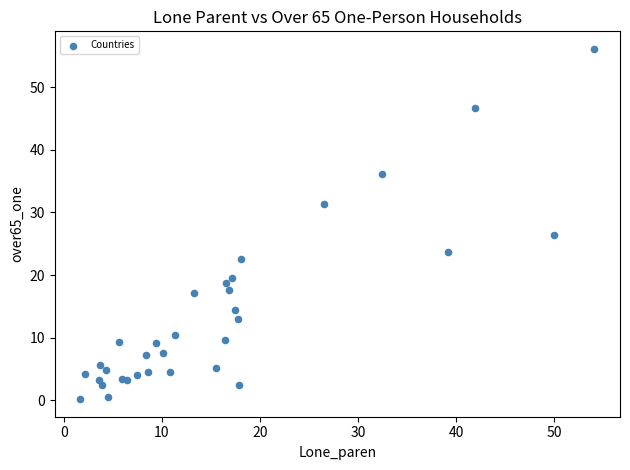

What Y value in the scatter plot is closest to 28?

26.4